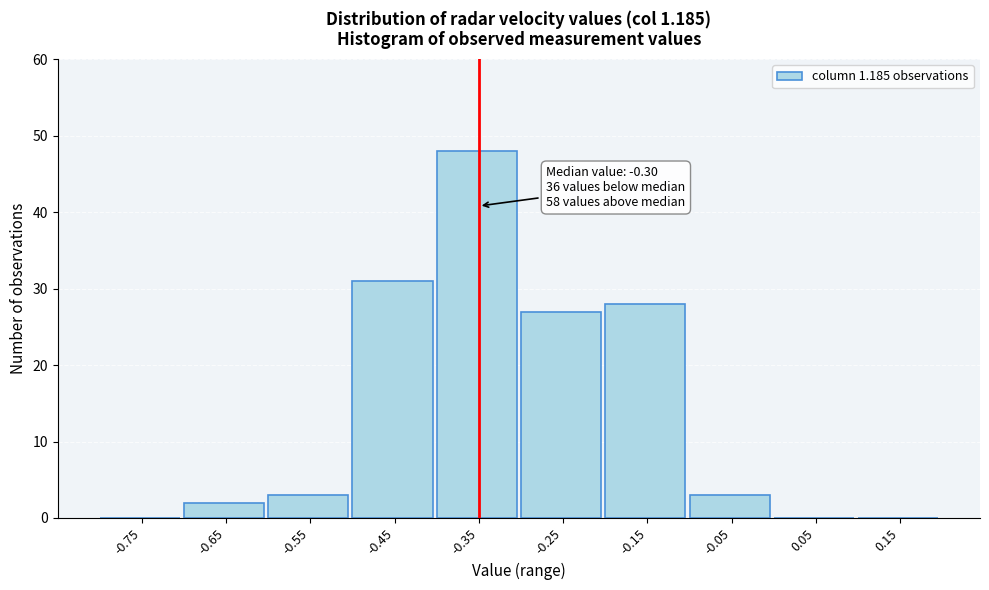

Reading left to right, what are all the values shown in this chart?

-0.75=0	-0.65=2	-0.55=3	-0.45=31	-0.35=48	-0.25=27	-0.15=28	-0.05=3	0.05=0	0.15=0